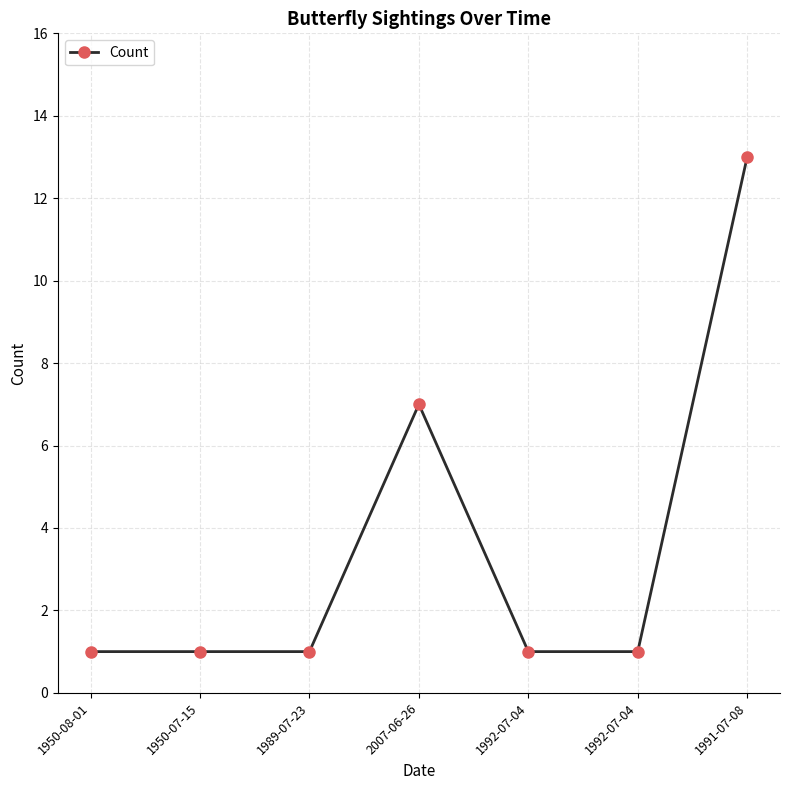

Reading left to right, transcribe all the data shown in this chart.

1	1	1	7	1	1	13